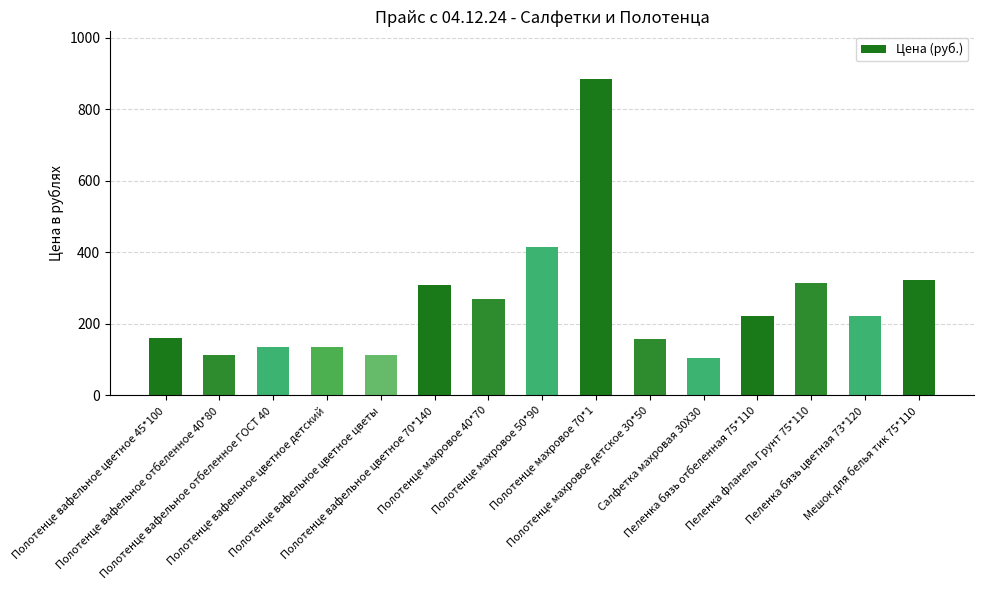

What is the label of the 15th bar from the left?

Мешок для белья тик 75*110